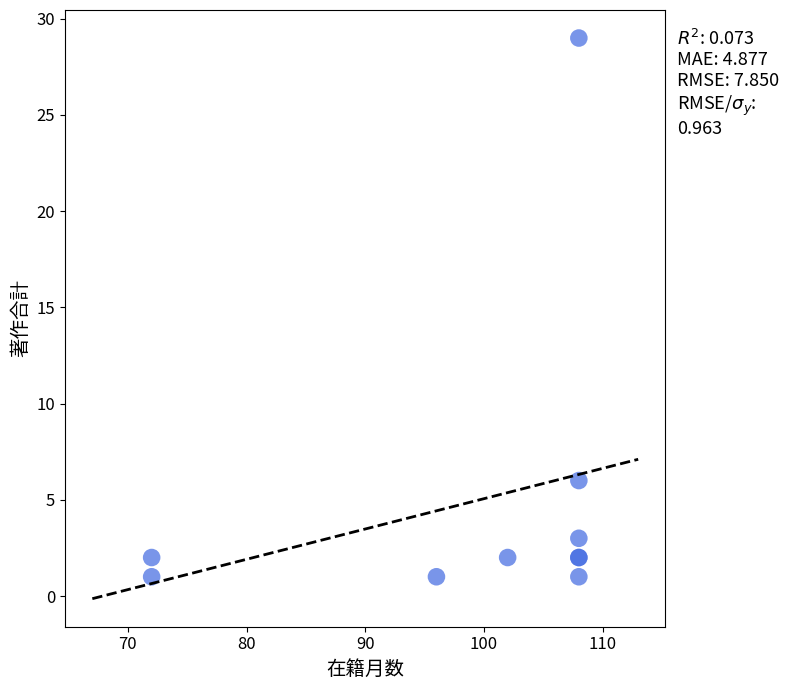

What Y value in the scatter plot is closest to 15?

6